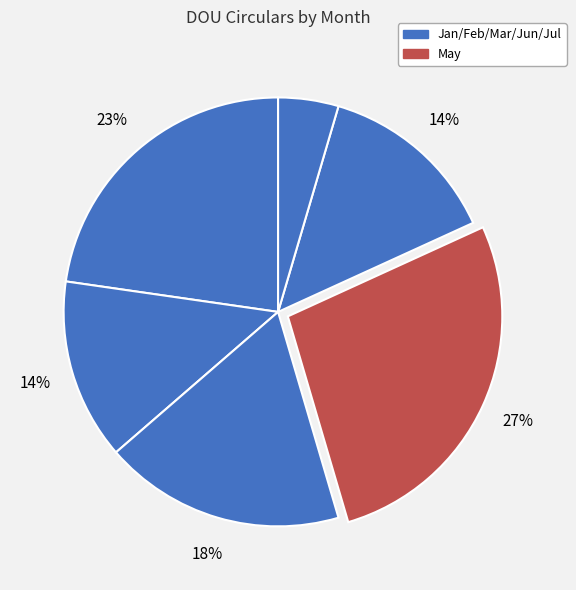

Rank the categories by value from highest to lowest.

May, Feb, Apr, Mar, Jun, Jul